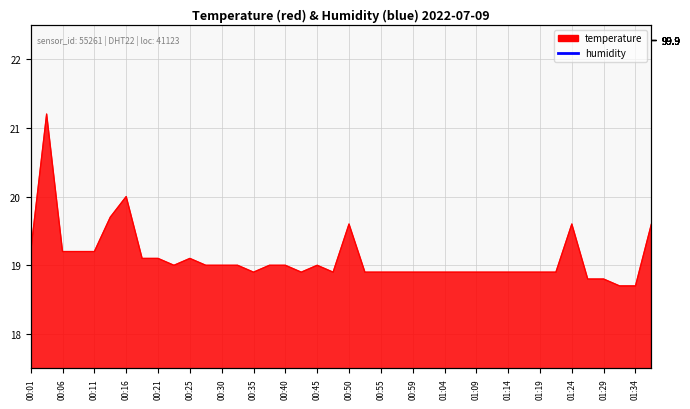

Where does the data first go above 19?

00:01